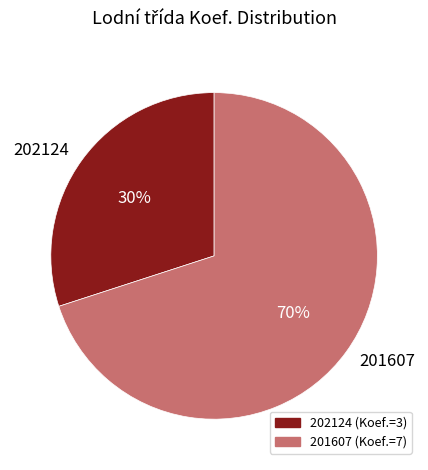

The 201607 slice represents 70% of the pie. True or false?

True